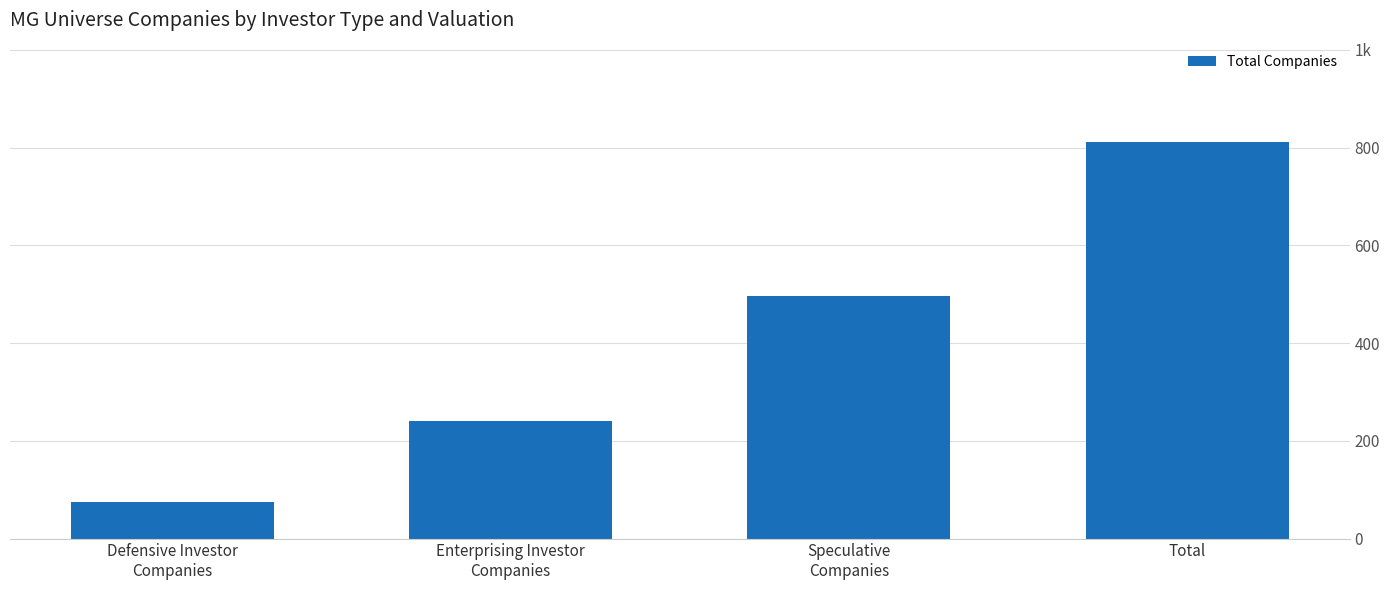

What is the ratio of the value at Enterprising Investor
Companies to the value at Speculative
Companies?

0.5